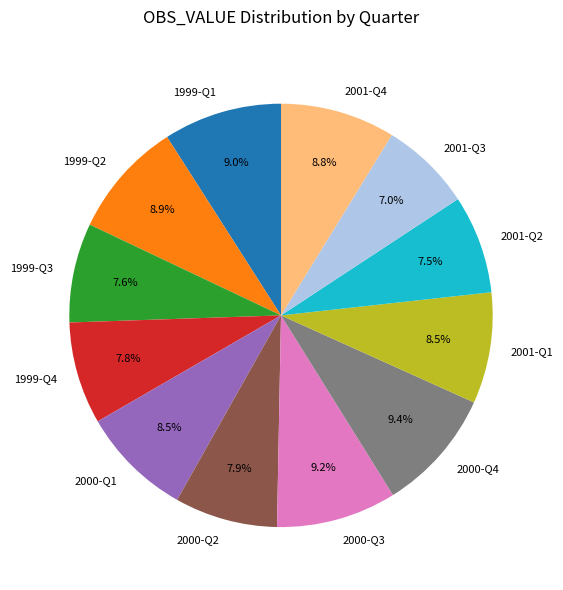

Does 1999-Q4 represent more than half of the total?

No